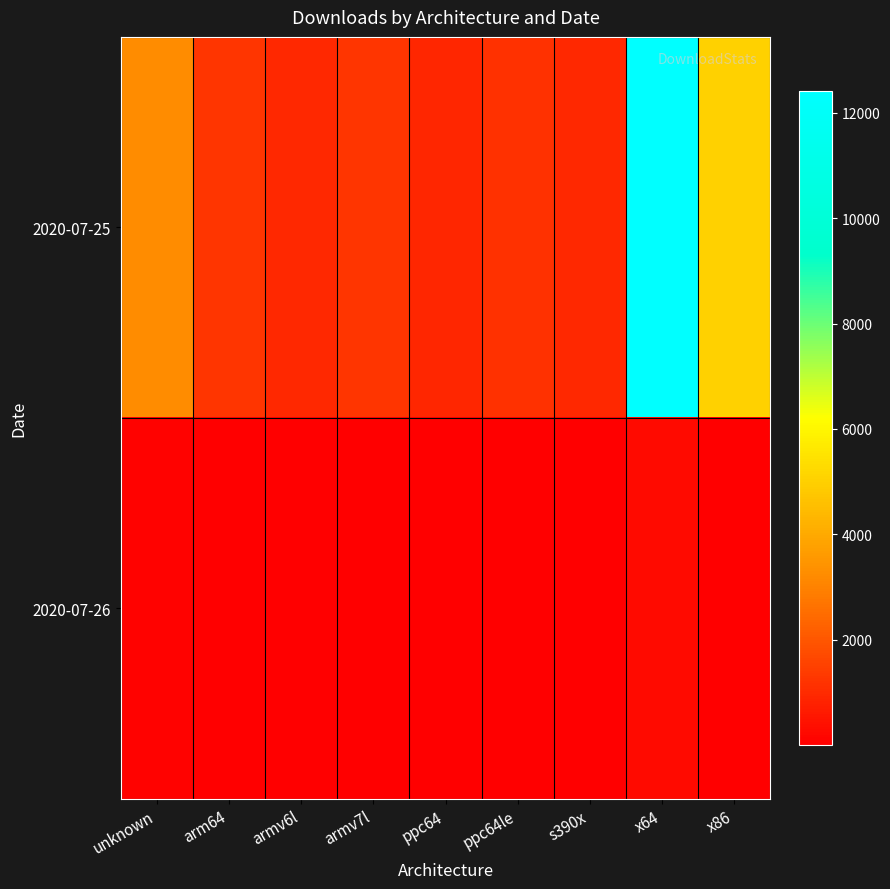

Between armv6l and x86, which is larger?

x86